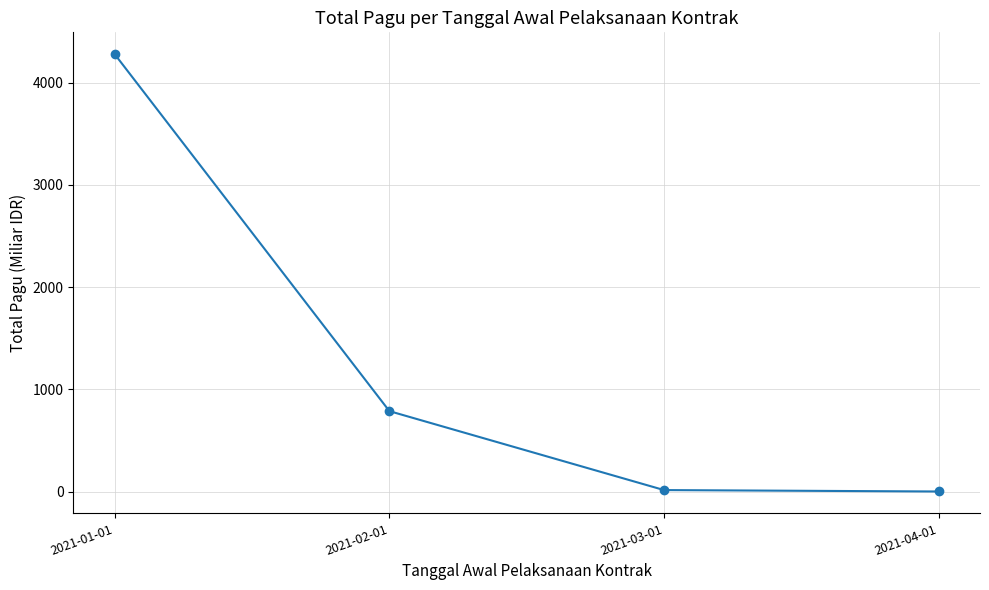

What is the average value?

1270.2